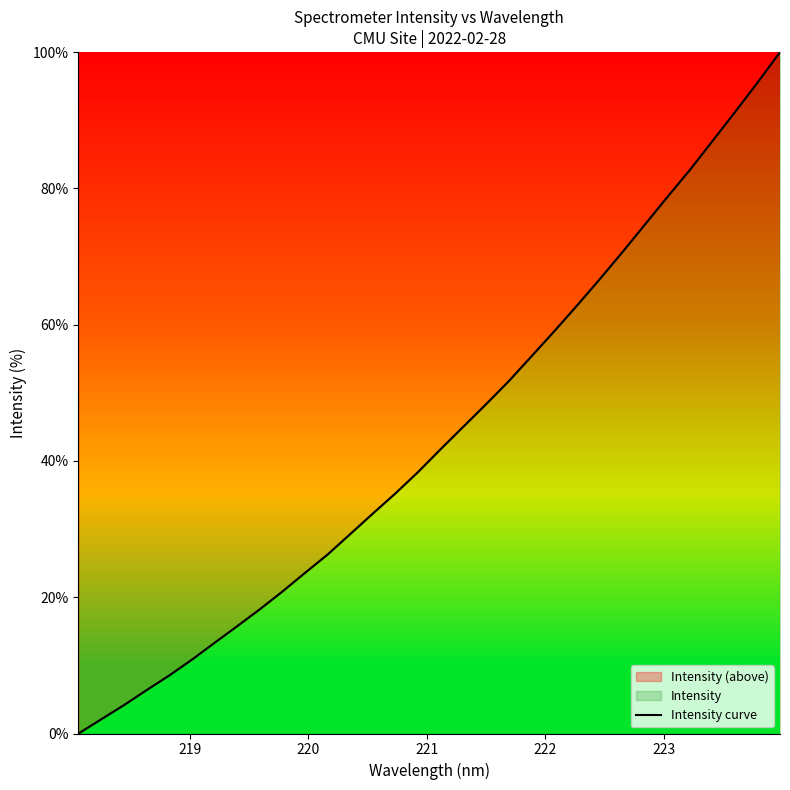

What is the greatest value displayed?

100.0